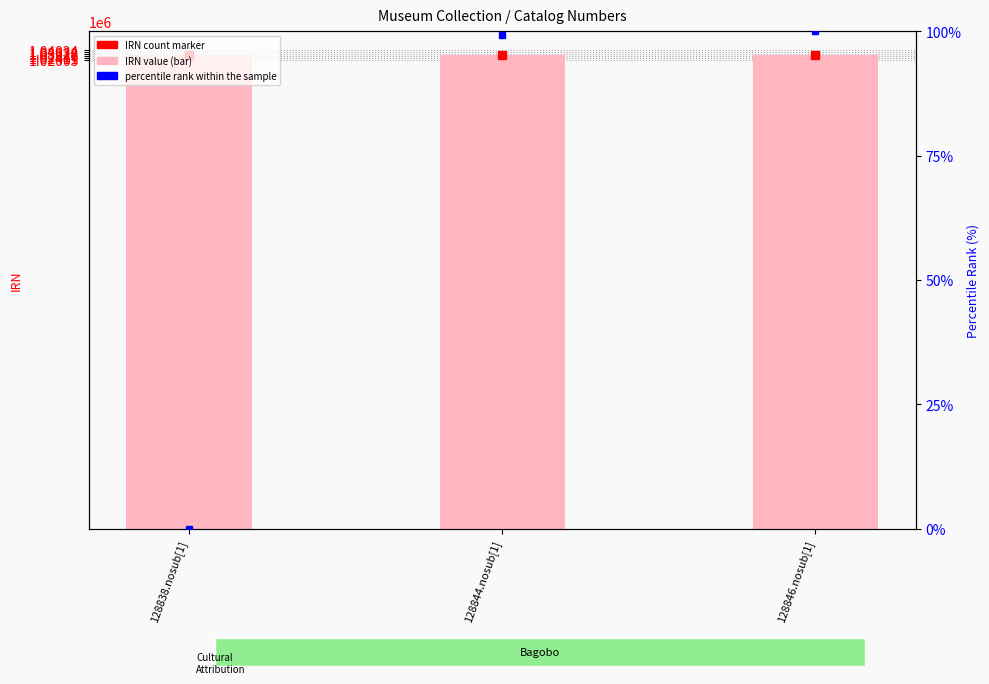

What is the difference between the IRN value values at 128838.nosub[1] and 128844.nosub[1]?

289.0